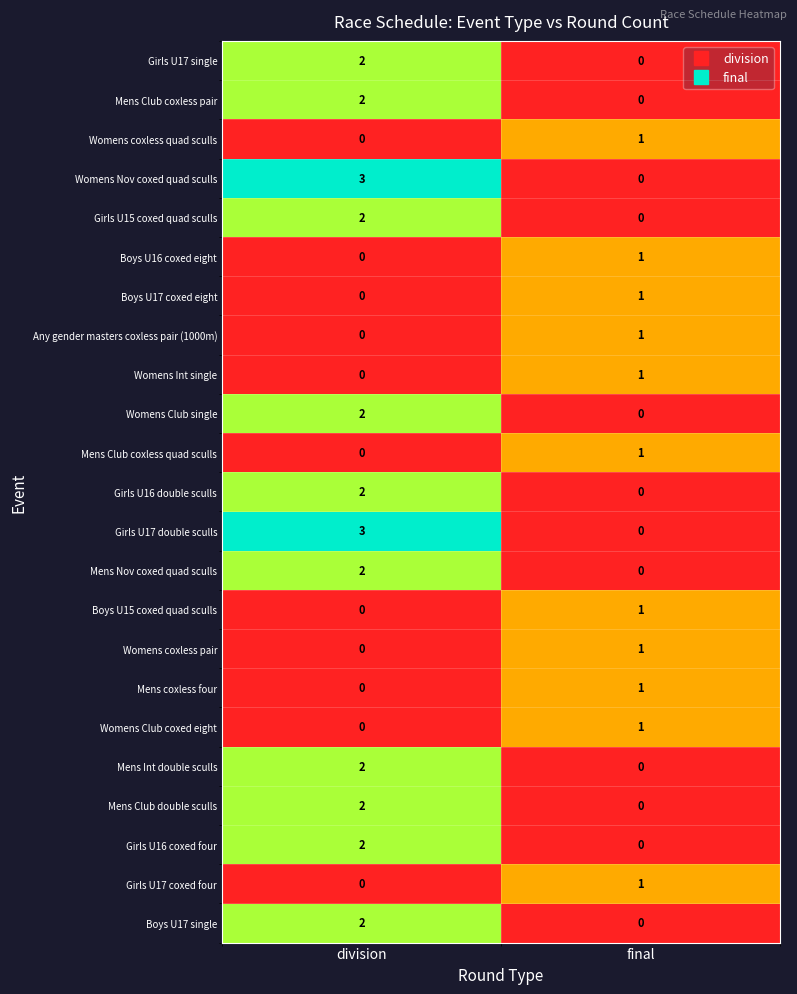

Rank the categories by Mens Int double sculls value from highest to lowest.

division, final